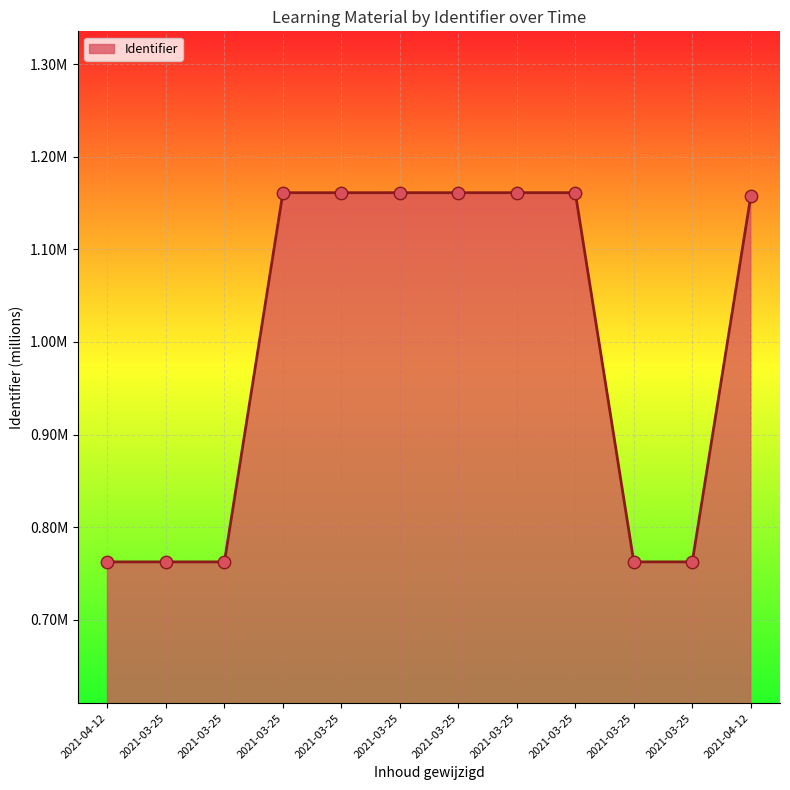

Approximately how many times larger is the value at 2021-03-25 compared to 2021-03-25?

1.0